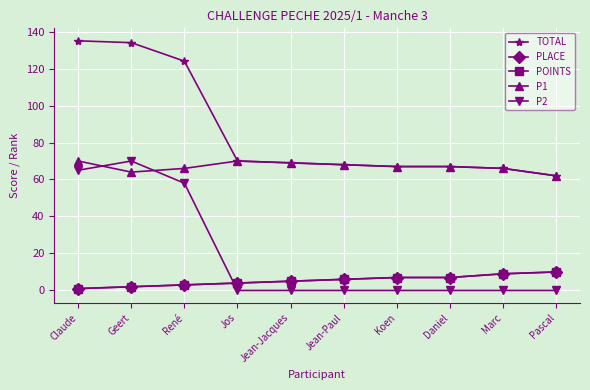

What position from the left is Pascal?

10